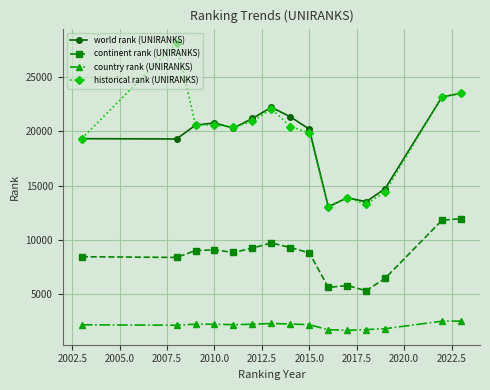

Is this an area chart (filled region under the line)?

No